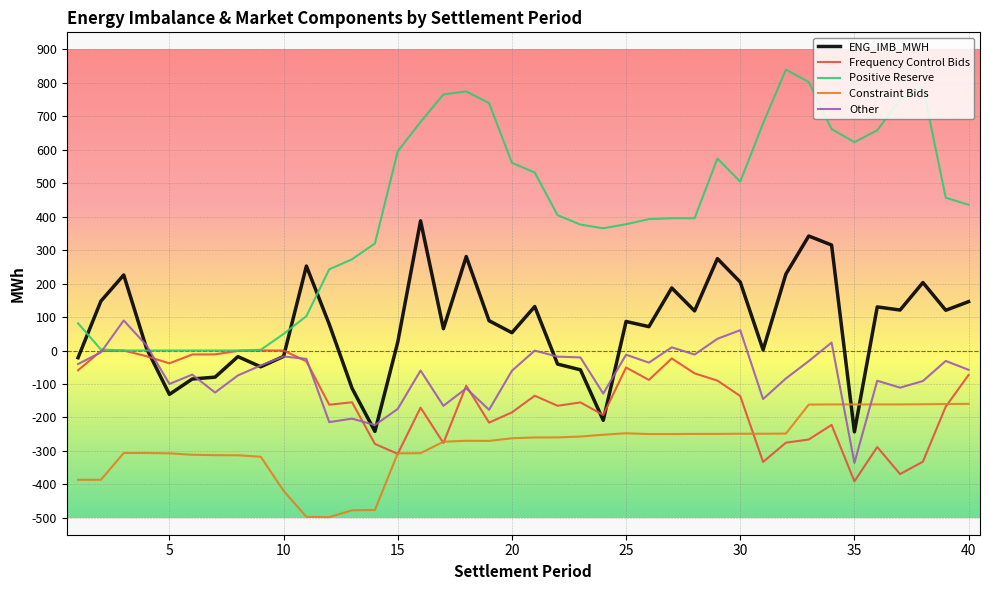

What is the minimum value shown in the chart?

-497.5